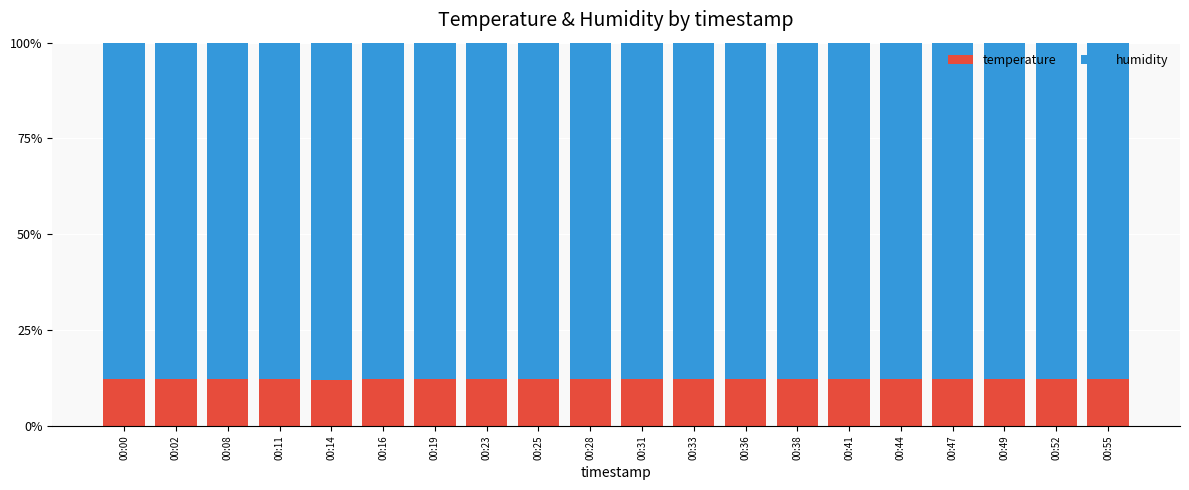

Is it true that temperature equals 6.2 at 00:08?

False